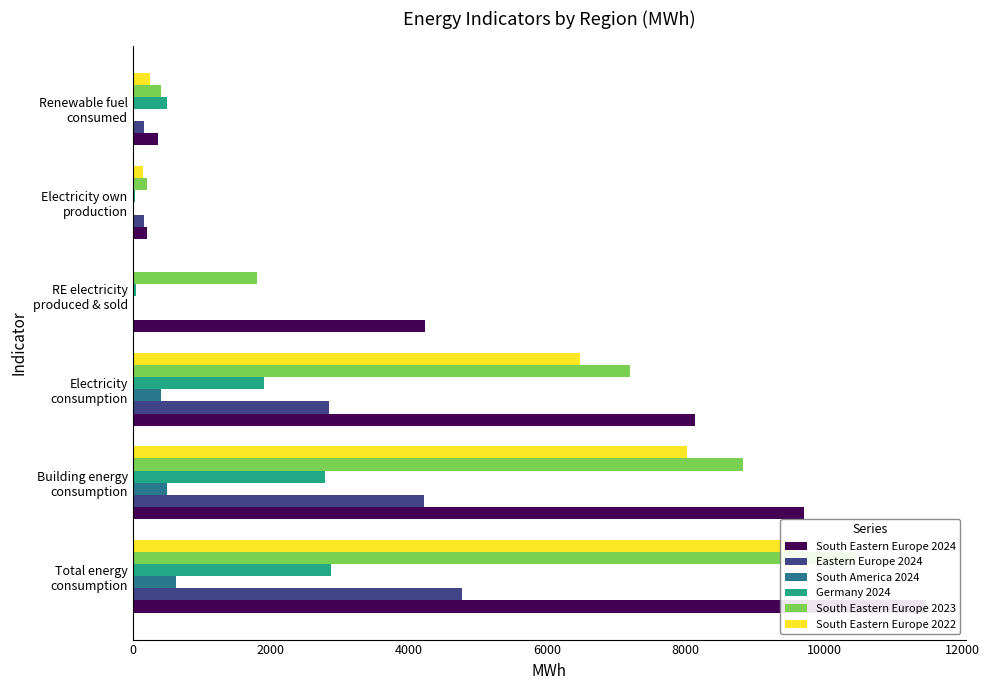

What is the difference between the second highest and second lowest values in the South America 2024 series?

472.0